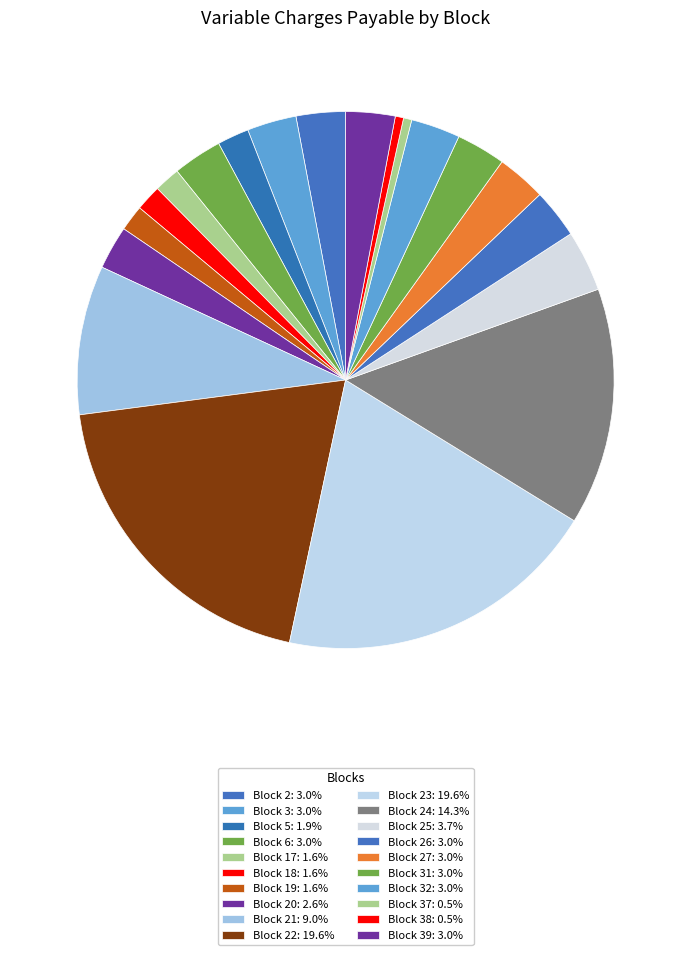

Which slice is the largest?

Block 22